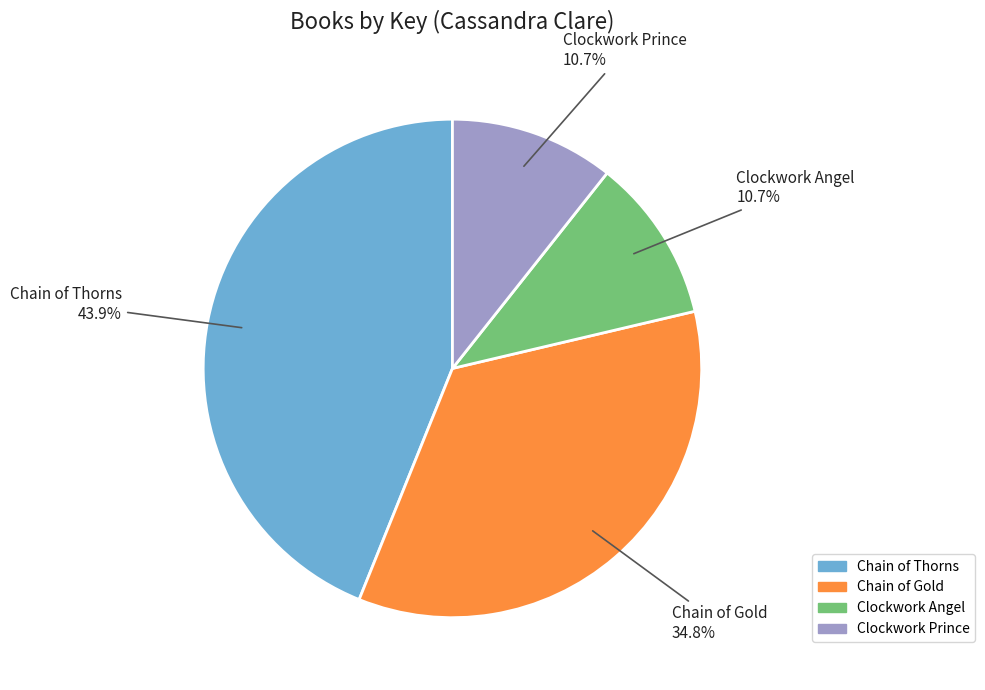

True or false: Chain of Thorns accounts for 30% of the total.

False